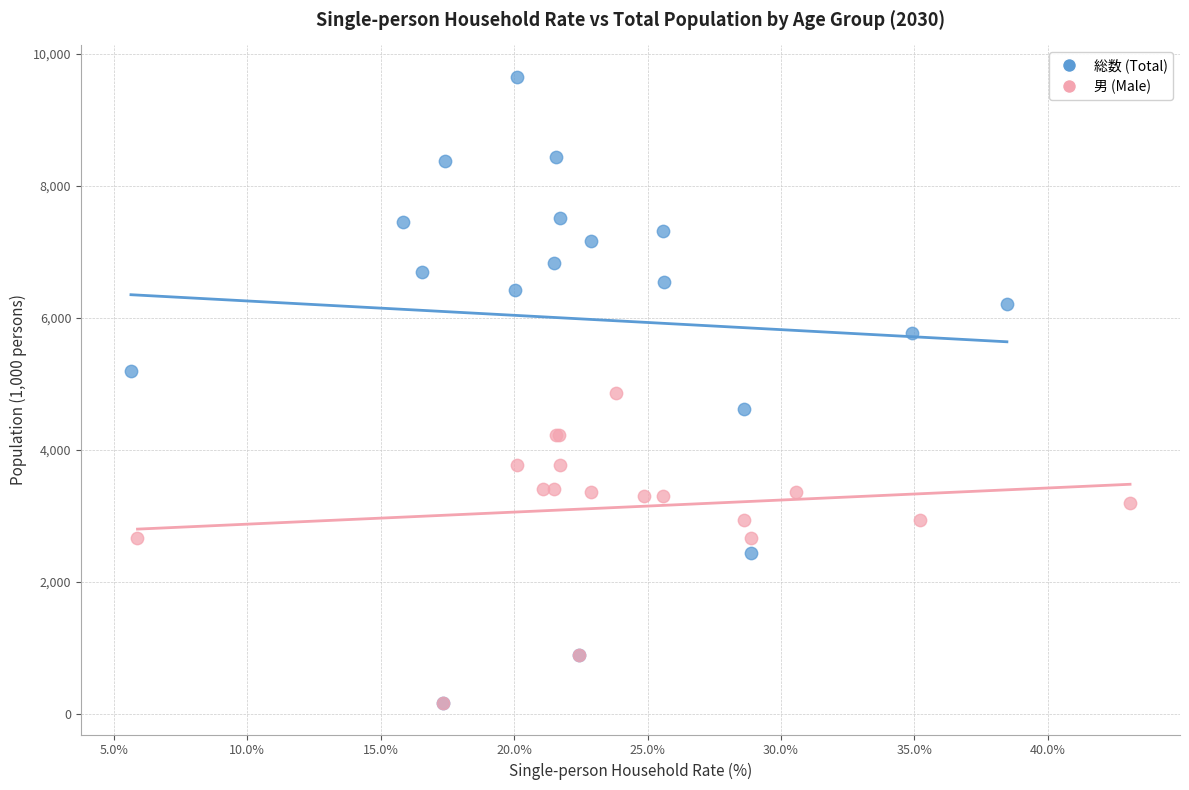

Which series has the largest Y range (max minus min)?

総数 (Total)